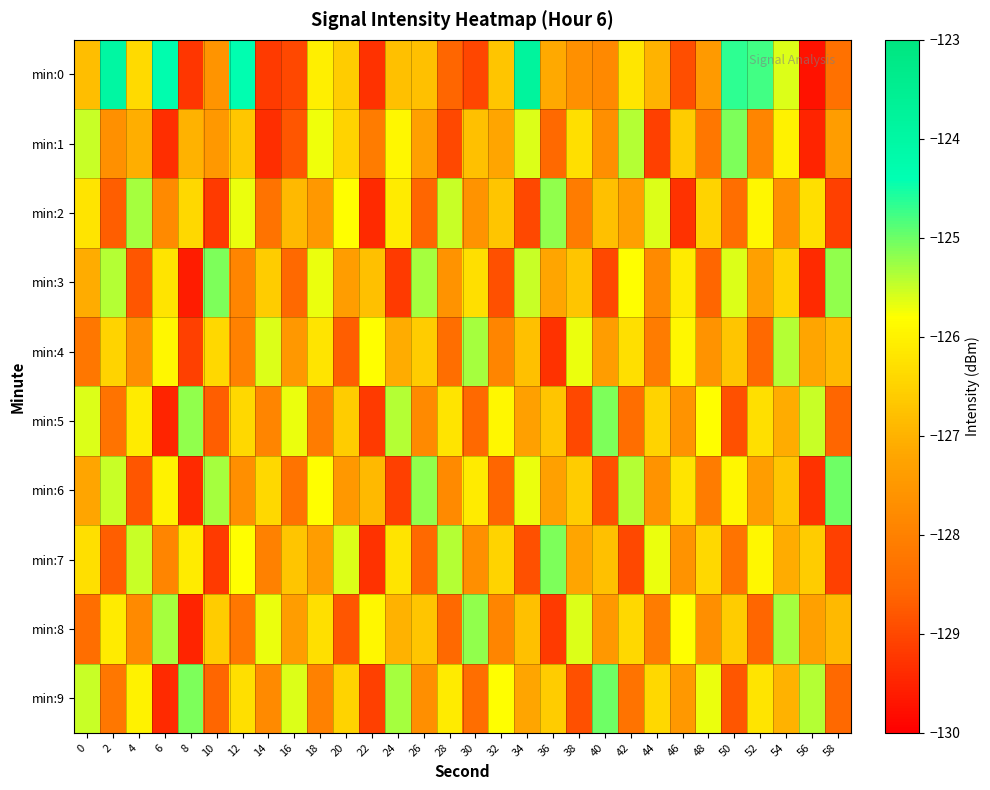

Reading left to right, list all the values displayed in this chart.

min:0: 0=-126.8	2=-124.0	4=-126.4	6=-124.3	8=-129.2	10=-127.6	12=-124.3	14=-129.2	16=-129.0	18=-126.0	20=-126.6	22=-129.3	24=-126.8	26=-126.8	28=-128.6	30=-129.0	32=-126.7	34=-123.8	36=-127.1	38=-127.7	40=-127.8	42=-126.2	44=-127.0	46=-128.9	48=-127.5	50=-124.6	52=-124.8	54=-125.6	56=-129.7	58=-128.3
min:1: 0=-125.5	2=-127.7	4=-127.1	6=-129.4	8=-127.0	10=-127.5	12=-126.7	14=-129.4	16=-128.8	18=-125.7	20=-126.5	22=-128.1	24=-125.9	26=-127.3	28=-129.0	30=-126.8	32=-127.2	34=-125.6	36=-128.5	38=-126.3	40=-127.7	42=-125.4	44=-129.1	46=-126.6	48=-128.2	50=-125.1	52=-127.9	54=-126.0	56=-129.5	58=-127.4
min:2: 0=-126.2	2=-128.7	4=-125.3	6=-127.8	8=-126.4	10=-129.2	12=-125.7	14=-128.3	16=-126.9	18=-127.5	20=-125.8	22=-129.4	24=-126.1	26=-128.6	28=-125.5	30=-127.6	32=-126.7	34=-129.0	36=-125.2	38=-128.1	40=-126.8	42=-127.3	44=-125.6	46=-129.3	48=-126.5	50=-128.4	52=-125.9	54=-127.7	56=-126.3	58=-129.1
min:3: 0=-127.1	2=-125.4	4=-128.8	6=-126.2	8=-129.6	10=-125.1	12=-127.9	14=-126.6	16=-128.5	18=-125.7	20=-127.4	22=-126.8	24=-129.2	26=-125.3	28=-127.6	30=-126.3	32=-128.9	34=-125.5	36=-127.2	38=-126.7	40=-129.0	42=-125.8	44=-127.8	46=-126.1	48=-128.6	50=-125.6	52=-127.3	54=-126.5	56=-129.4	58=-125.2
min:4: 0=-128.2	2=-126.5	4=-127.7	6=-125.9	8=-129.1	10=-126.4	12=-128.0	14=-125.6	16=-127.5	18=-126.2	20=-128.7	22=-125.8	24=-127.1	26=-126.6	28=-128.4	30=-125.3	32=-127.9	34=-126.8	36=-129.3	38=-125.7	40=-127.4	42=-126.3	44=-128.1	46=-125.9	48=-127.6	50=-126.7	52=-128.5	54=-125.4	56=-127.2	58=-126.9
min:5: 0=-125.6	2=-128.3	4=-126.1	6=-129.5	8=-125.2	10=-128.7	12=-126.4	14=-127.9	16=-125.7	18=-128.1	20=-126.6	22=-129.2	24=-125.4	26=-127.8	28=-126.2	30=-128.5	32=-125.9	34=-127.3	36=-126.7	38=-129.0	40=-125.1	42=-128.4	44=-126.5	46=-127.6	48=-125.8	50=-128.9	52=-126.3	54=-127.1	56=-125.5	58=-128.6
min:6: 0=-127.2	2=-125.5	4=-128.8	6=-126.0	8=-129.4	10=-125.3	12=-127.7	14=-126.4	16=-128.3	18=-125.8	20=-127.5	22=-126.9	24=-129.1	26=-125.2	28=-127.8	30=-126.1	32=-128.6	34=-125.7	36=-127.3	38=-126.6	40=-128.9	42=-125.4	44=-127.6	46=-126.2	48=-128.1	50=-125.9	52=-127.4	54=-126.7	56=-129.3	58=-125.0
min:7: 0=-126.3	2=-128.7	4=-125.5	6=-127.9	8=-126.1	10=-129.2	12=-125.8	14=-128.0	16=-126.7	18=-127.4	20=-125.6	22=-129.3	24=-126.2	26=-128.5	28=-125.4	30=-127.7	32=-126.5	34=-128.9	36=-125.1	38=-127.2	40=-126.8	42=-129.0	44=-125.7	46=-127.6	48=-126.4	50=-128.3	52=-125.9	54=-127.1	56=-126.6	58=-129.1
min:8: 0=-128.4	2=-126.1	4=-127.8	6=-125.3	8=-129.5	10=-126.6	12=-128.2	14=-125.7	16=-127.4	18=-126.3	20=-128.8	22=-125.9	24=-127.0	26=-126.7	28=-128.5	30=-125.2	32=-127.9	34=-126.8	36=-129.2	38=-125.6	40=-127.5	42=-126.4	44=-128.1	46=-125.8	48=-127.7	50=-126.6	52=-128.6	54=-125.3	56=-127.3	58=-126.9
min:9: 0=-125.5	2=-128.2	4=-126.0	6=-129.4	8=-125.1	10=-128.6	12=-126.3	14=-127.8	16=-125.6	18=-128.0	20=-126.5	22=-129.1	24=-125.3	26=-127.7	28=-126.1	30=-128.4	32=-125.8	34=-127.2	36=-126.6	38=-128.9	40=-125.0	42=-128.3	44=-126.4	46=-127.5	48=-125.7	50=-128.8	52=-126.2	54=-127.0	56=-125.4	58=-128.5